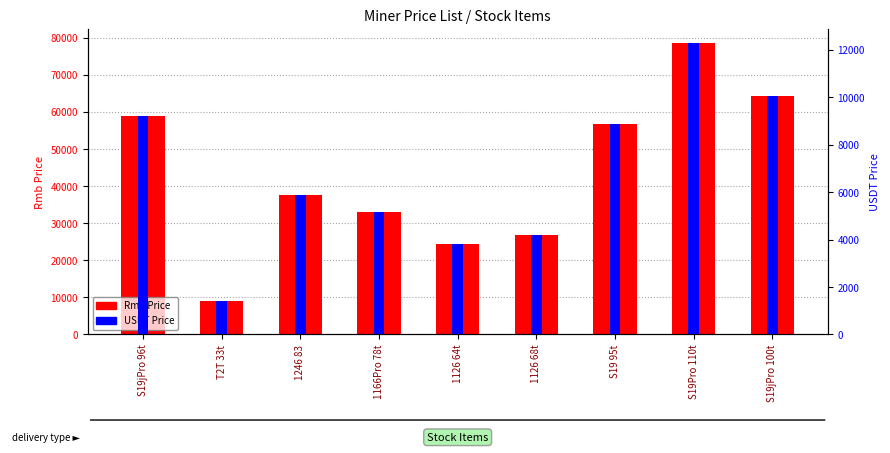

List the labels in order of Rmb Price value, smallest first.

T2T 33t, 1126 64t, 1126 68t, 1166Pro 78t, 1246 83, S19 95t, S19jPro 96t, S19jPro 100t, S19Pro 110t